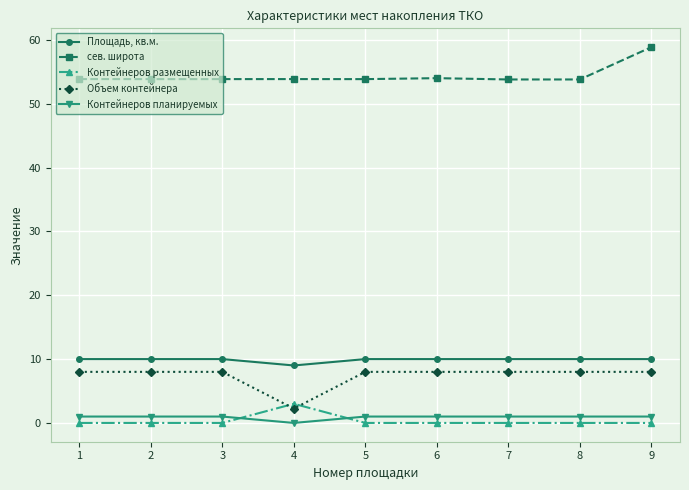

How many distinct data groups are displayed?

5